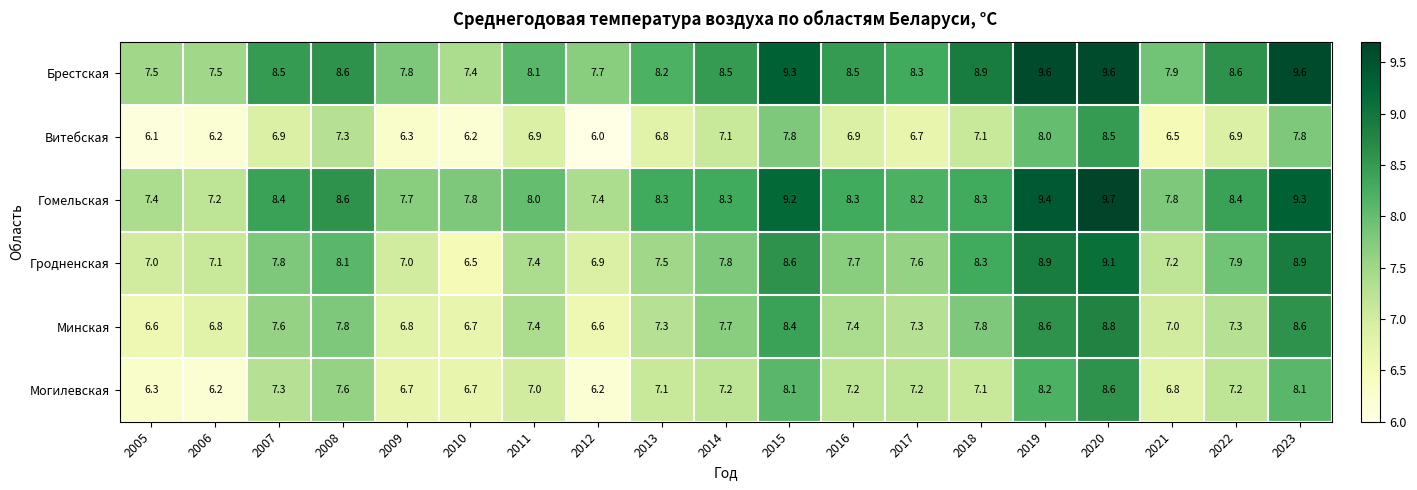

What is the sum of the Минская values at 2016 and 2010?

14.1